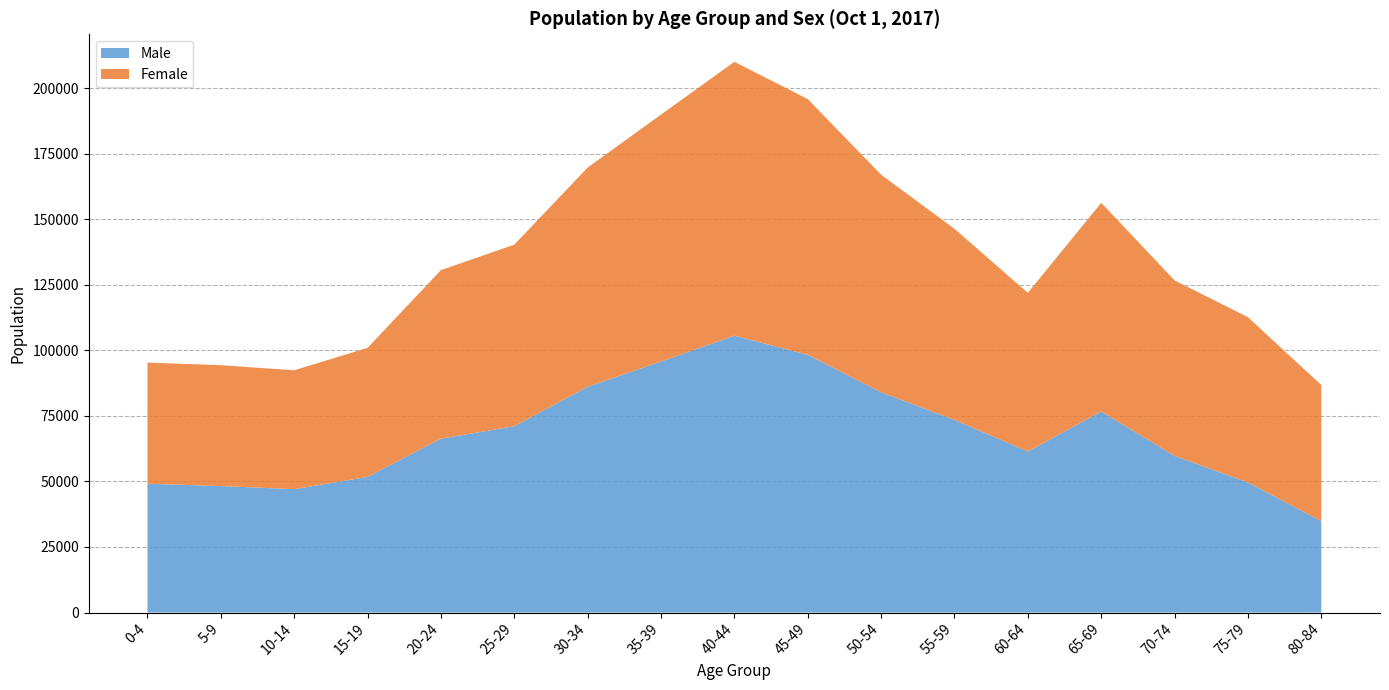

Reading left to right, list all the values displayed in this chart.

Male: 49105	48232	47045	51726	66307	71038	86097	95714	105565	98261	83979	73457	61413	76648	59728	49598	34857
Female: 46194	46090	45326	49206	64257	69240	83578	94154	104419	97521	82962	72847	60492	79592	66920	63021	51894
Total: 95299	94322	92371	100932	130564	140278	169675	189868	209984	195782	166941	146304	121905	156240	126648	112619	86751